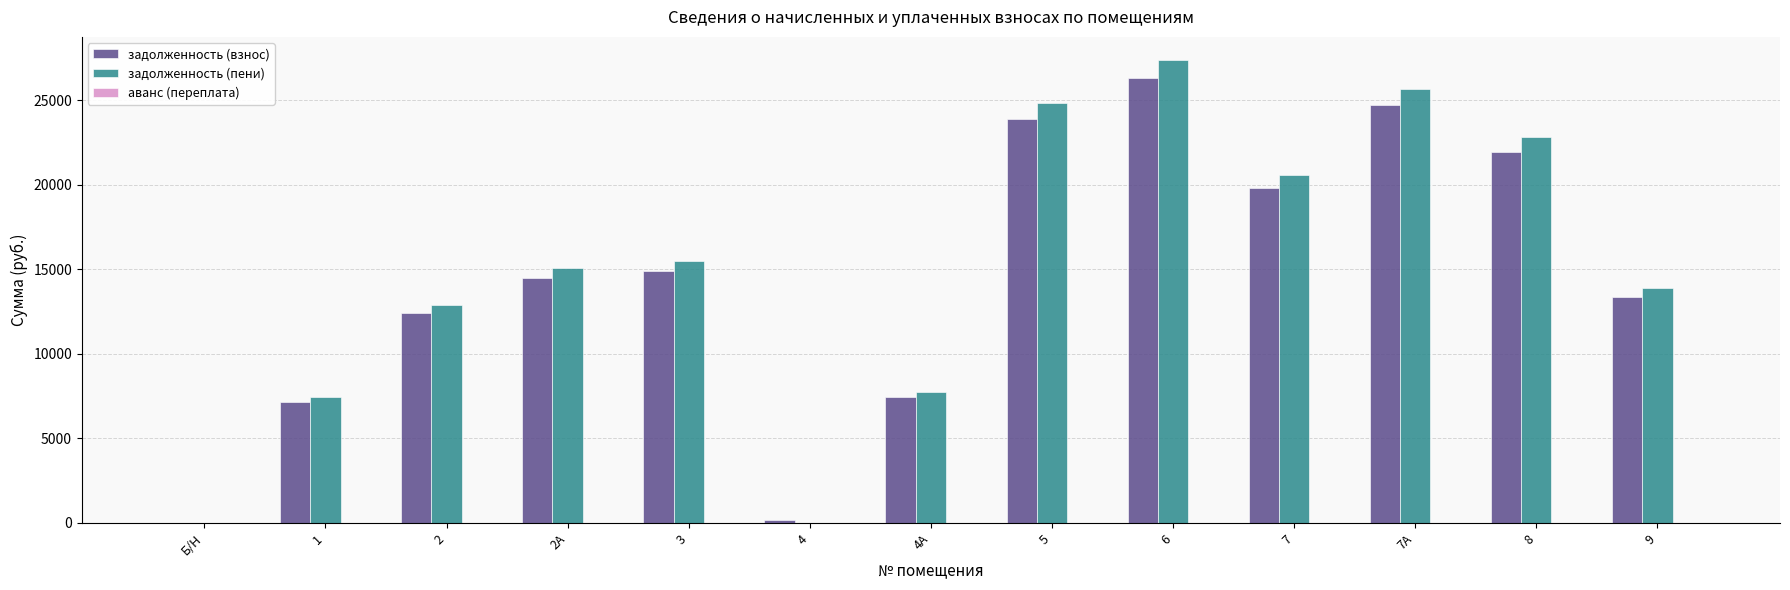

What is the sum of the задолженность (пени) values at 1 and 7?

28052.6